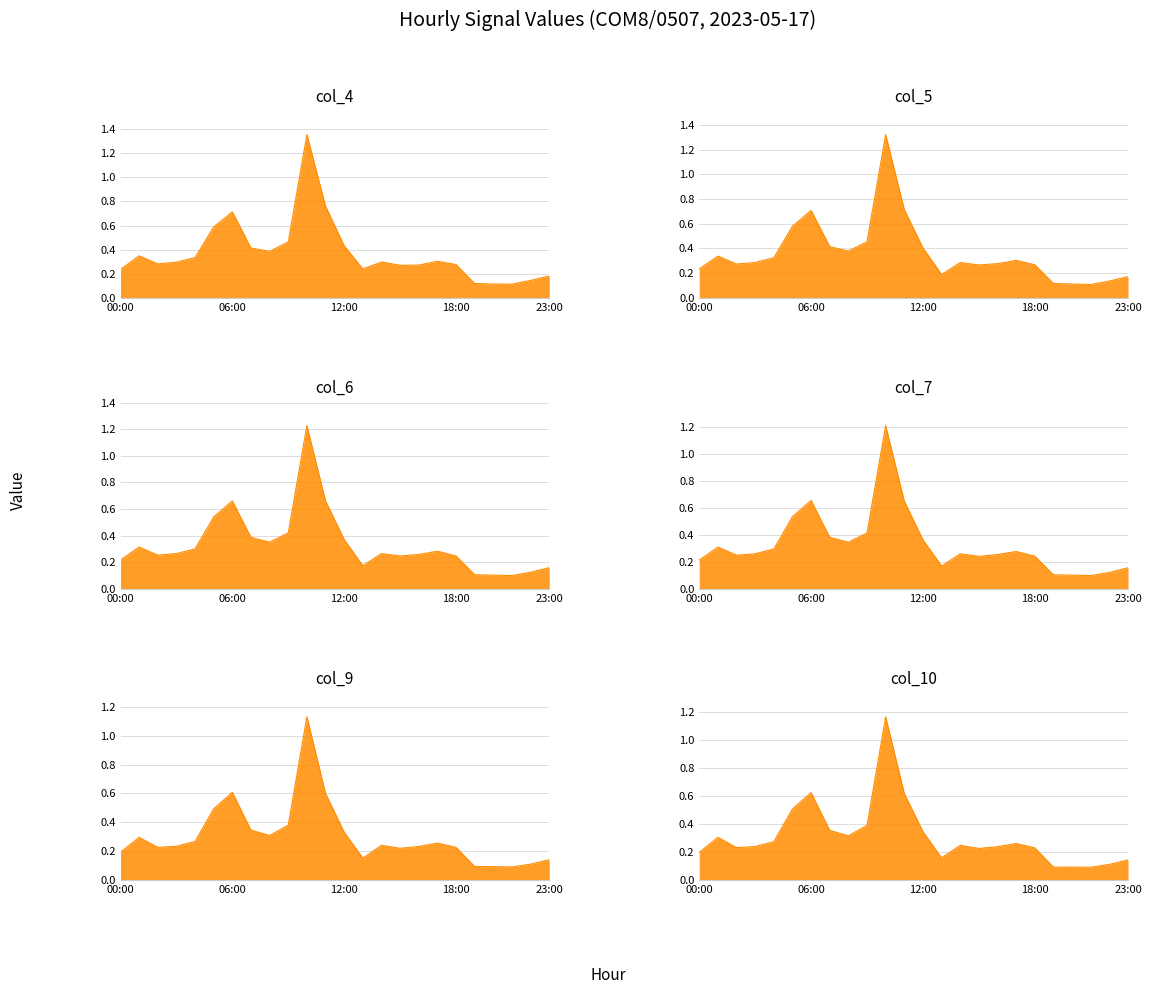

Reading left to right, extract all data points from this chart.

col_4: 0.2	0.3	0.3	0.3	0.3	0.6	0.7	0.4	0.4	0.5	1.4	0.8	0.4	0.2	0.3	0.3	0.3	0.3	0.3	0.1	0.1	0.1	0.1	0.2
col_5: 0.2	0.3	0.3	0.3	0.3	0.6	0.7	0.4	0.4	0.5	1.3	0.7	0.4	0.2	0.3	0.3	0.3	0.3	0.3	0.1	0.1	0.1	0.1	0.2
col_6: 0.2	0.3	0.3	0.3	0.3	0.5	0.7	0.4	0.4	0.4	1.2	0.7	0.4	0.2	0.3	0.2	0.3	0.3	0.2	0.1	0.1	0.1	0.1	0.2
col_7: 0.2	0.3	0.2	0.3	0.3	0.5	0.7	0.4	0.3	0.4	1.2	0.6	0.4	0.2	0.3	0.2	0.3	0.3	0.2	0.1	0.1	0.1	0.1	0.2
col_9: 0.2	0.3	0.2	0.2	0.3	0.5	0.6	0.3	0.3	0.4	1.1	0.6	0.3	0.2	0.2	0.2	0.2	0.3	0.2	0.1	0.1	0.1	0.1	0.1
col_10: 0.2	0.3	0.2	0.2	0.3	0.5	0.6	0.4	0.3	0.4	1.2	0.6	0.3	0.2	0.2	0.2	0.2	0.3	0.2	0.1	0.1	0.1	0.1	0.1